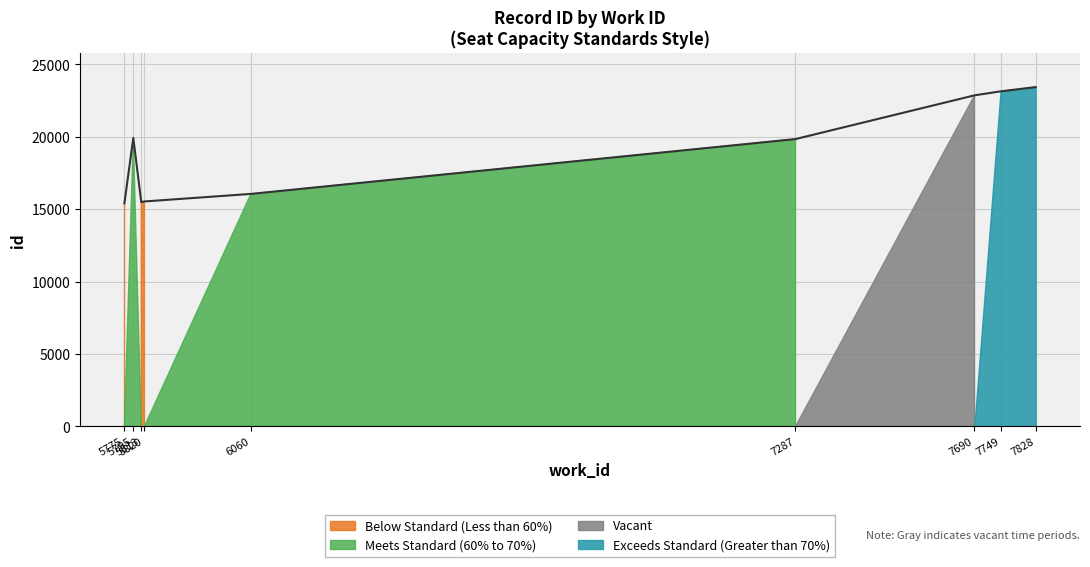

True or false: the data shows 22863 at 7690.

True